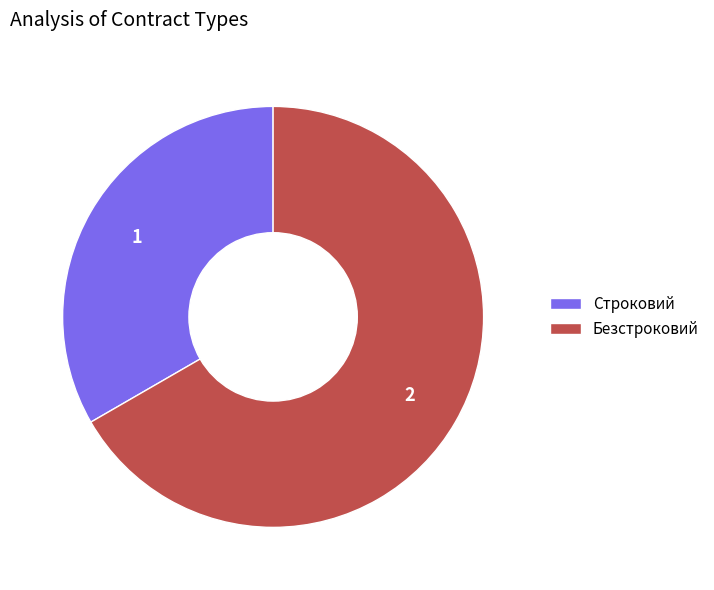

Is it true that Безстроковий is 67% of the pie?

True